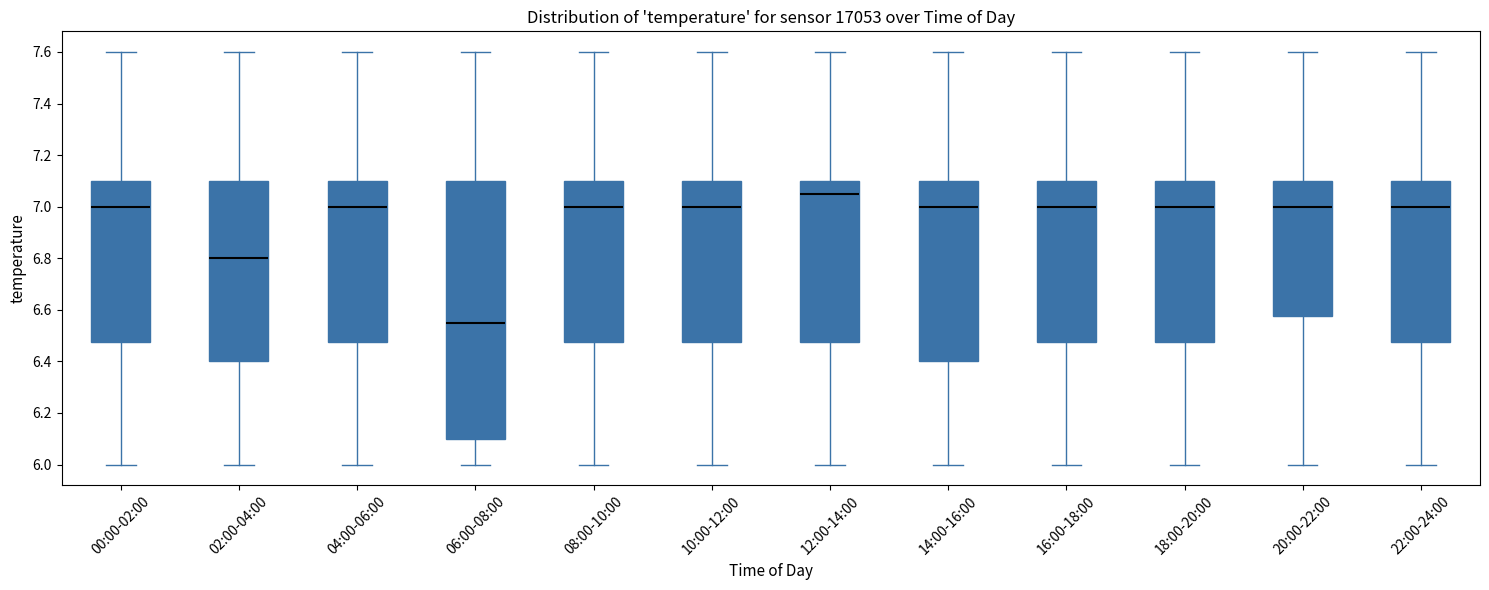

Reading left to right, read every box against the y-axis: the position of its median line, the range the box covers, and the ends of its whiskers. The values are not printed on the chart, so give them approximately, as read against the axis.

00:00-02:00: median 7.00, box 6.48 to 7.10, whiskers 6.00 to 7.60
02:00-04:00: median 6.80, box 6.40 to 7.10, whiskers 6.00 to 7.60
04:00-06:00: median 7.00, box 6.48 to 7.10, whiskers 6.00 to 7.60
06:00-08:00: median 6.56, box 6.10 to 7.10, whiskers 6.00 to 7.60
08:00-10:00: median 7.00, box 6.48 to 7.10, whiskers 6.00 to 7.60
10:00-12:00: median 7.00, box 6.48 to 7.10, whiskers 6.00 to 7.60
12:00-14:00: median 7.06, box 6.48 to 7.10, whiskers 6.00 to 7.60
14:00-16:00: median 7.00, box 6.40 to 7.10, whiskers 6.00 to 7.60
16:00-18:00: median 7.00, box 6.48 to 7.10, whiskers 6.00 to 7.60
18:00-20:00: median 7.00, box 6.48 to 7.10, whiskers 6.00 to 7.60
20:00-22:00: median 7.00, box 6.58 to 7.10, whiskers 6.00 to 7.60
22:00-24:00: median 7.00, box 6.48 to 7.10, whiskers 6.00 to 7.60